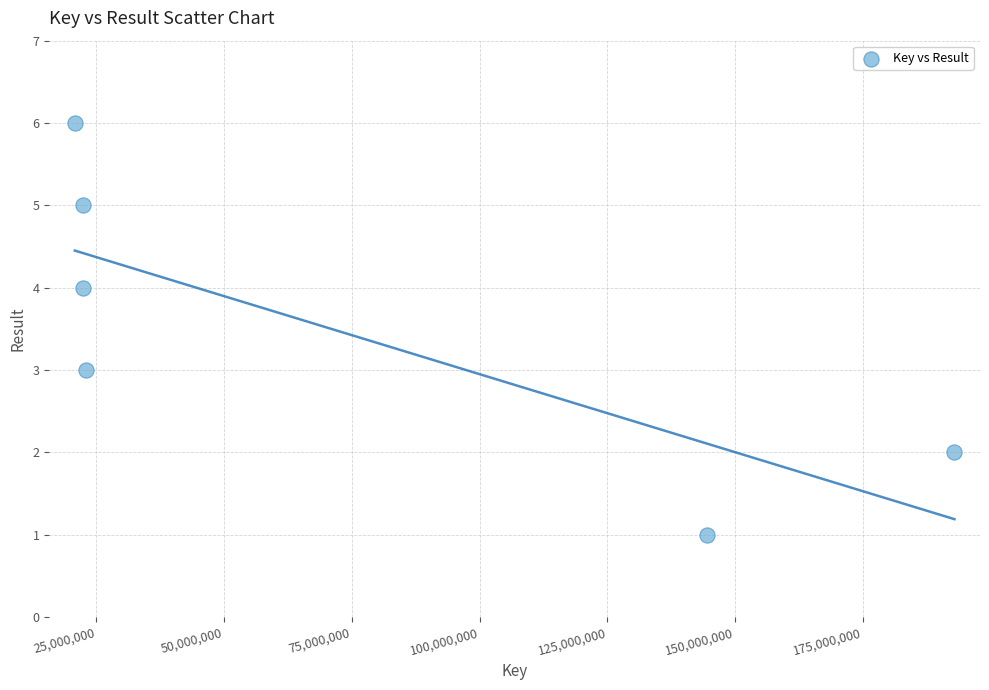

What is the average Y value?

4